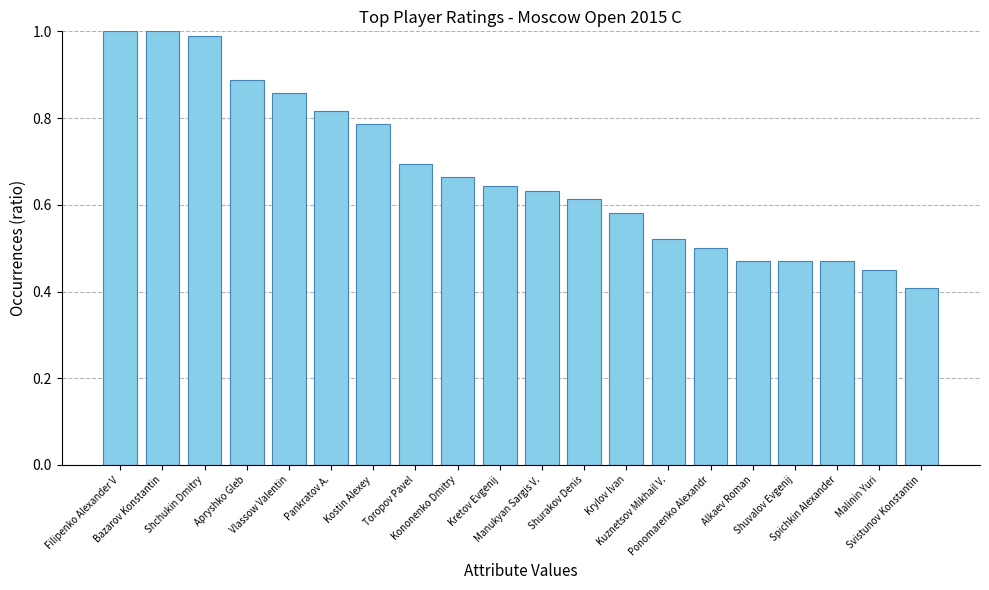

Which category has the lowest value across all series?

Svistunov Konstantin